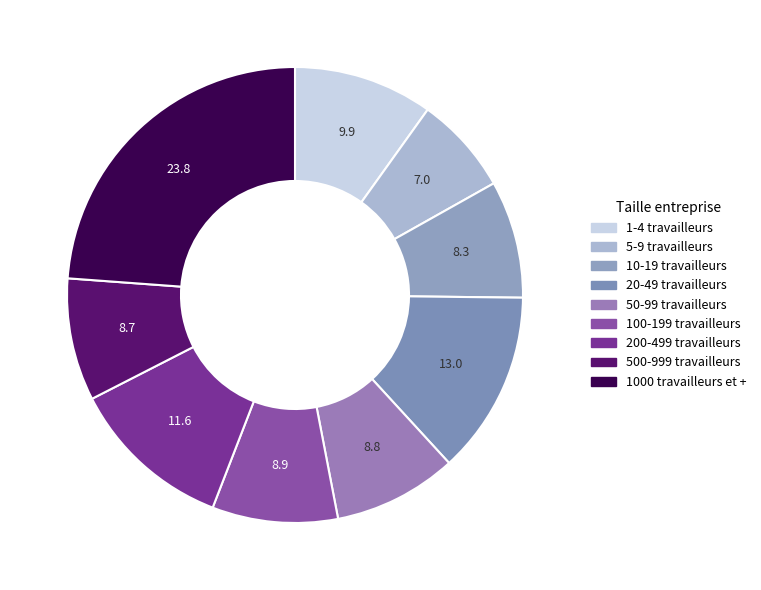

The 1000 travailleurs et + slice represents 30% of the pie. True or false?

False